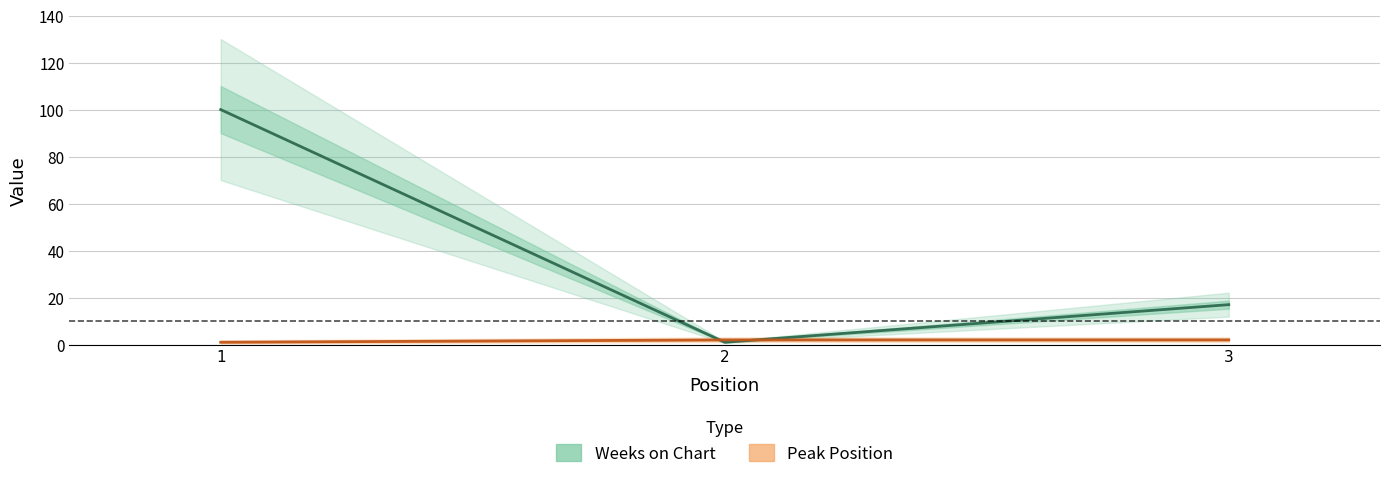

Where is Weeks on Chart nearest to the value 50?

3